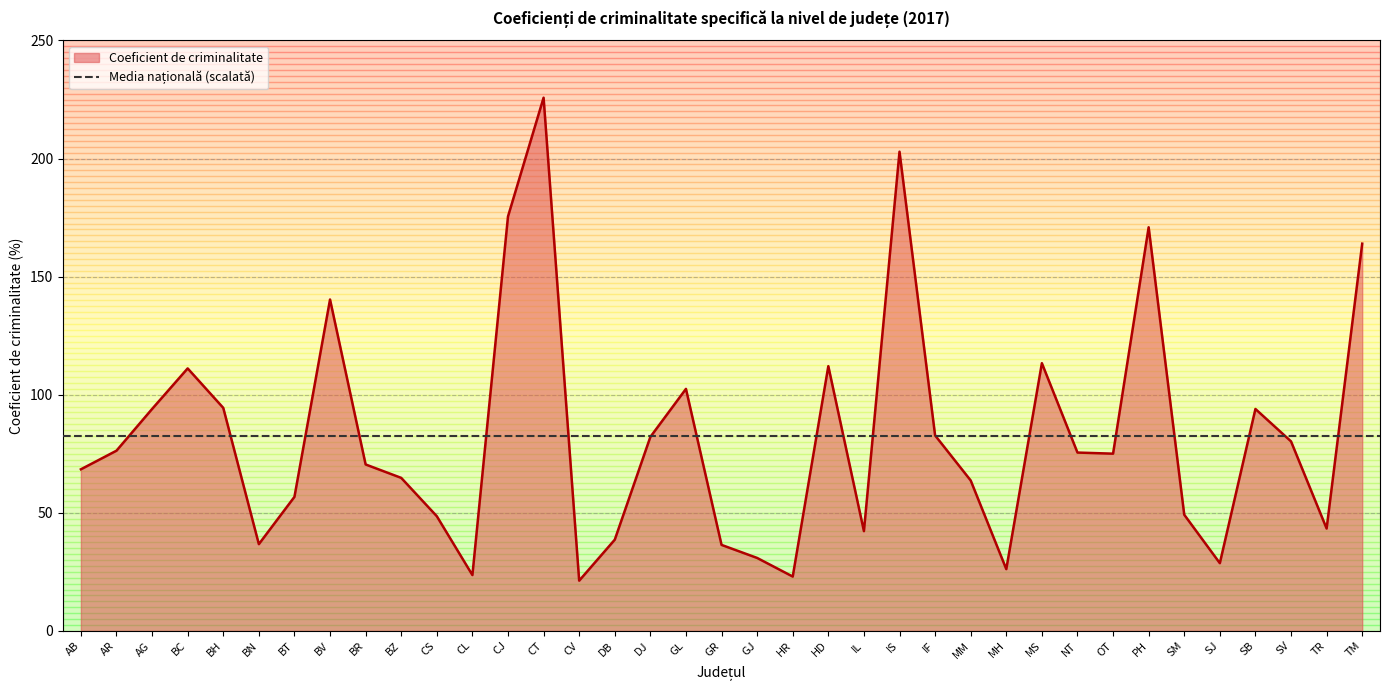

At which category does the data reach its first local peak?

BC